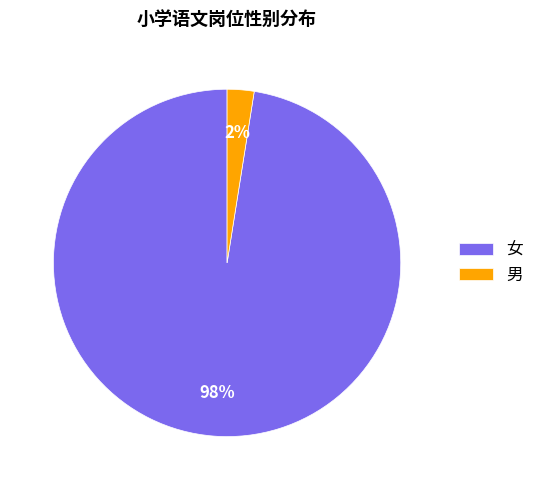

Does any single category account for the majority?

Yes